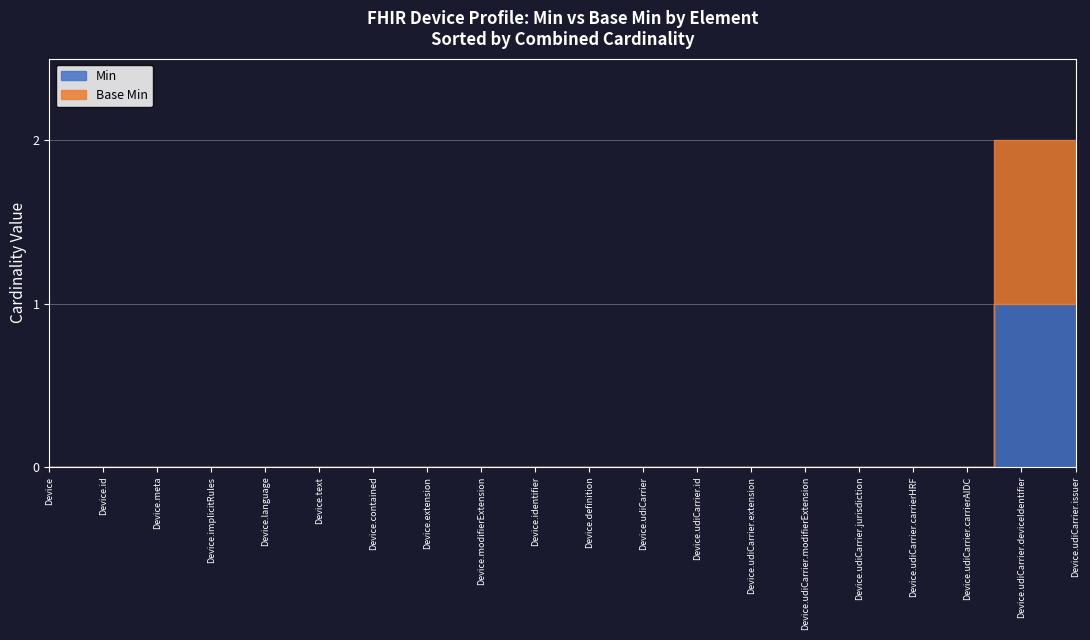

What is the difference between the maximum and minimum values in the Base Min series?

1